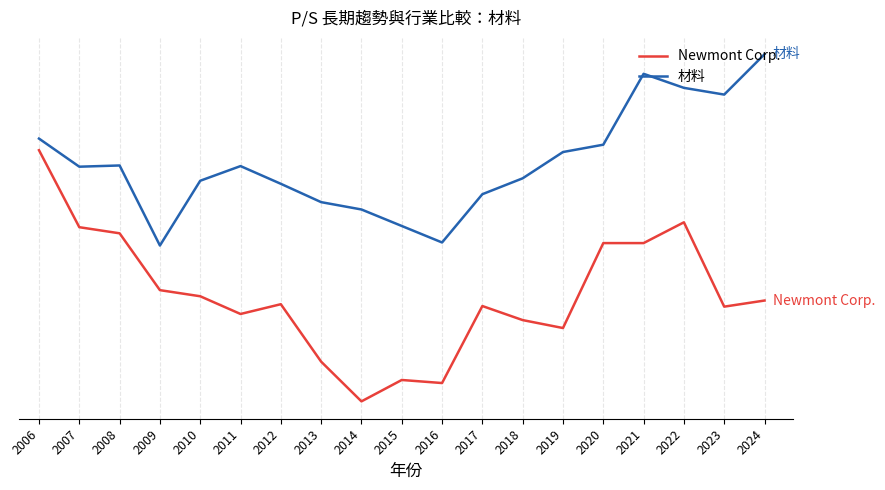

True or false: Newmont Corp. and 材料 intersect in this chart.

False